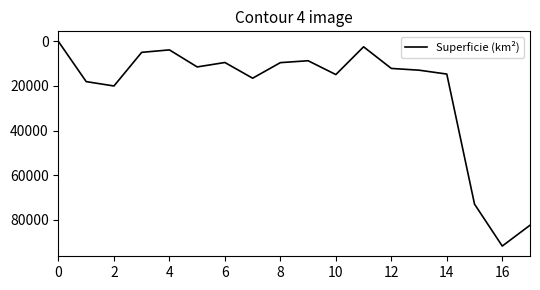

What is the difference between the maximum and minimum values?

91552